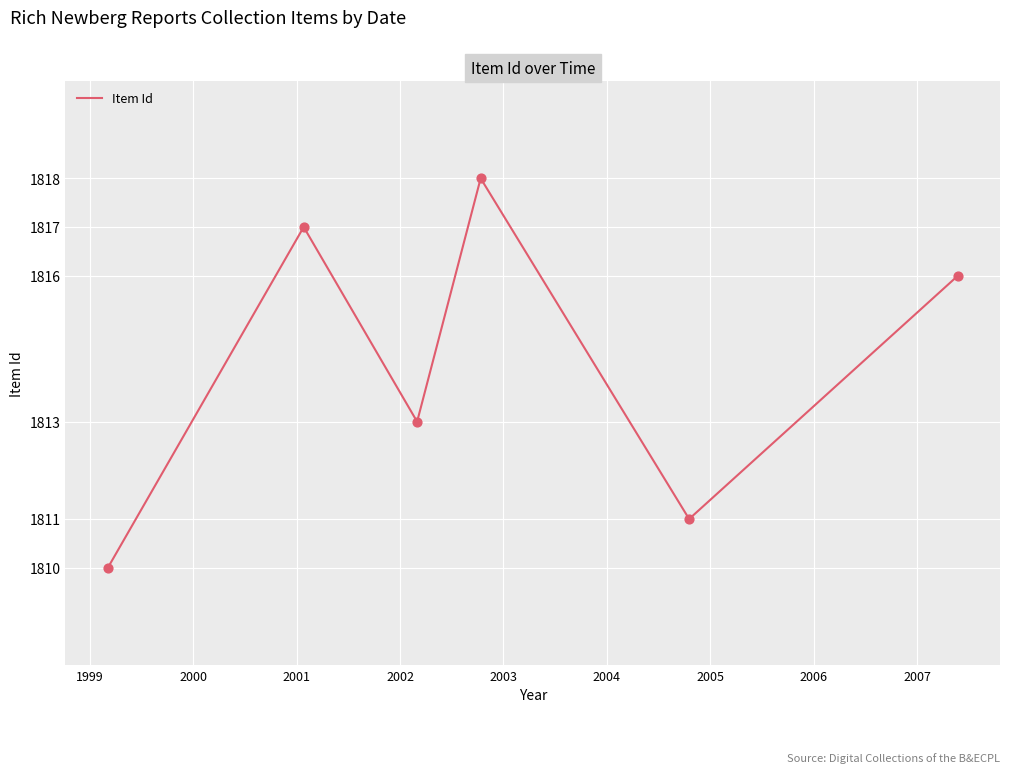

How many interior local peaks (higher than both neighbors) does the data have?

2